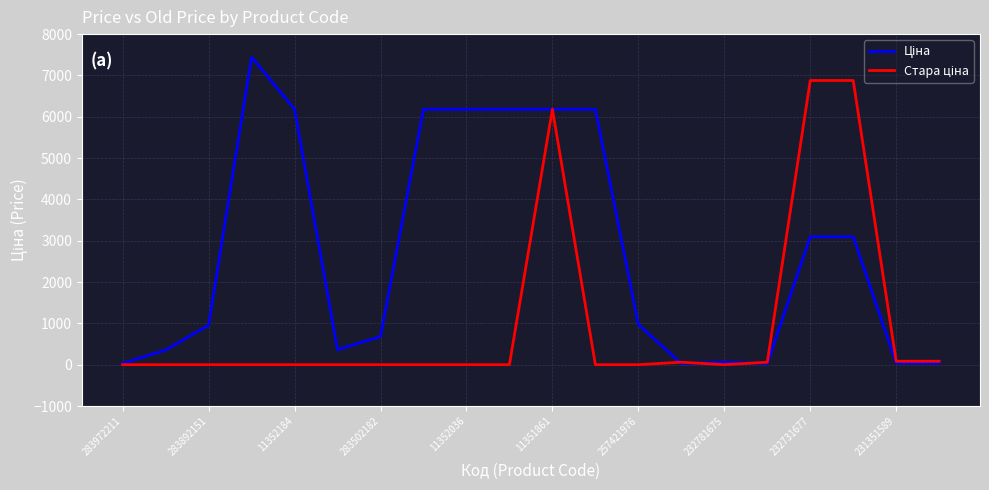

Count the number of data series in this chart.

2